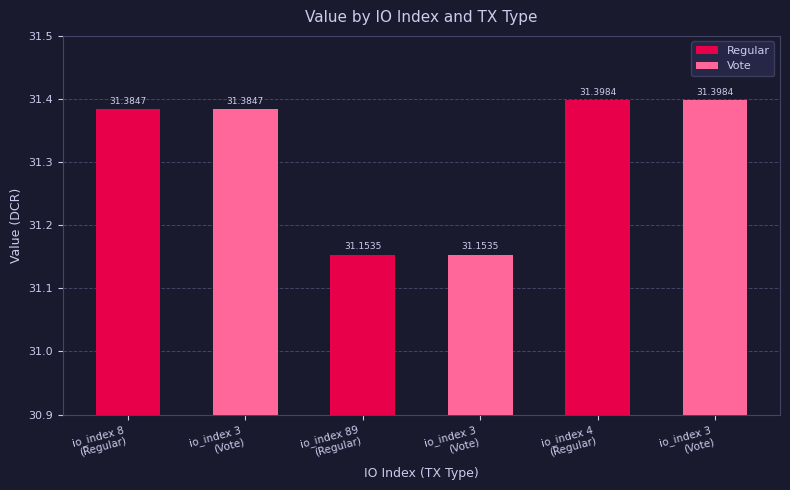

At which label is the value closest to 31?

89